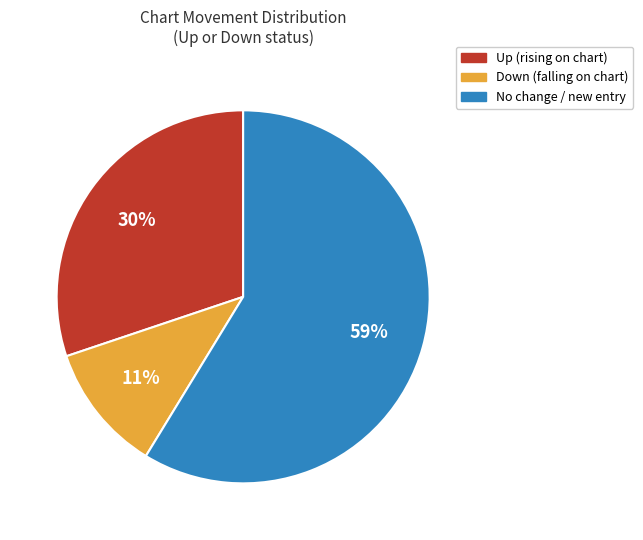

To the nearest percent, what is the average slice percentage?

33%